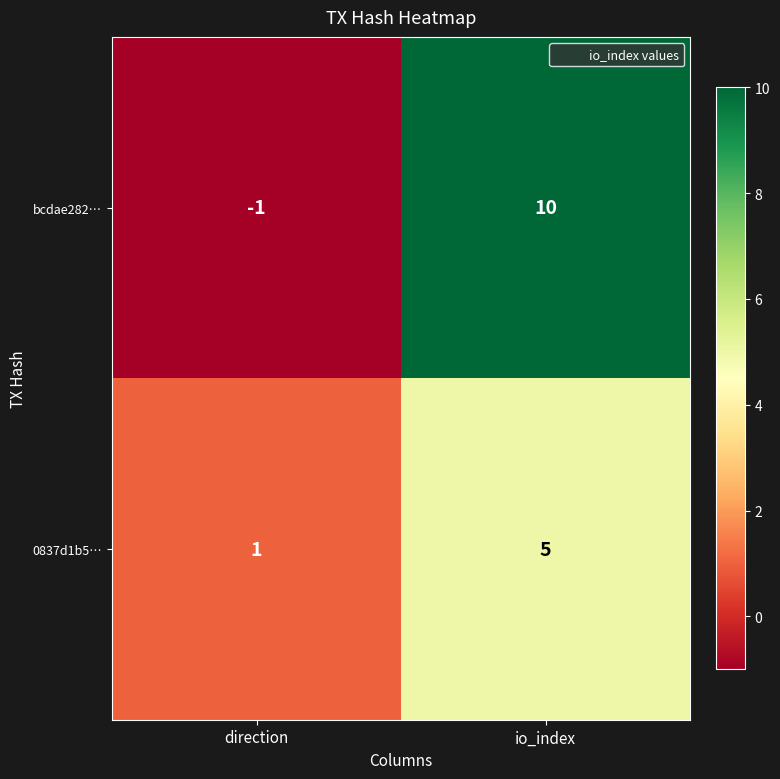

Where is 0837d1b5… nearest to the value 3?

direction